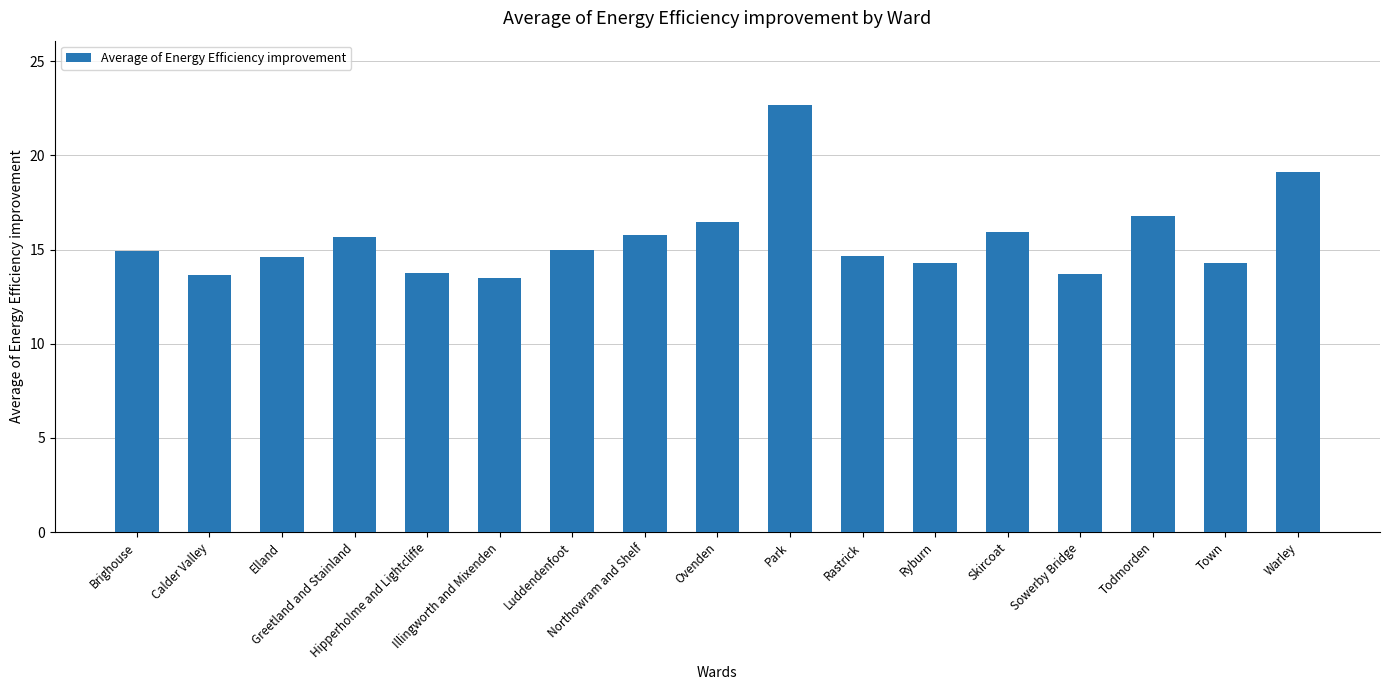

What is the change in value from Northowram and Shelf to Todmorden?

+1.0